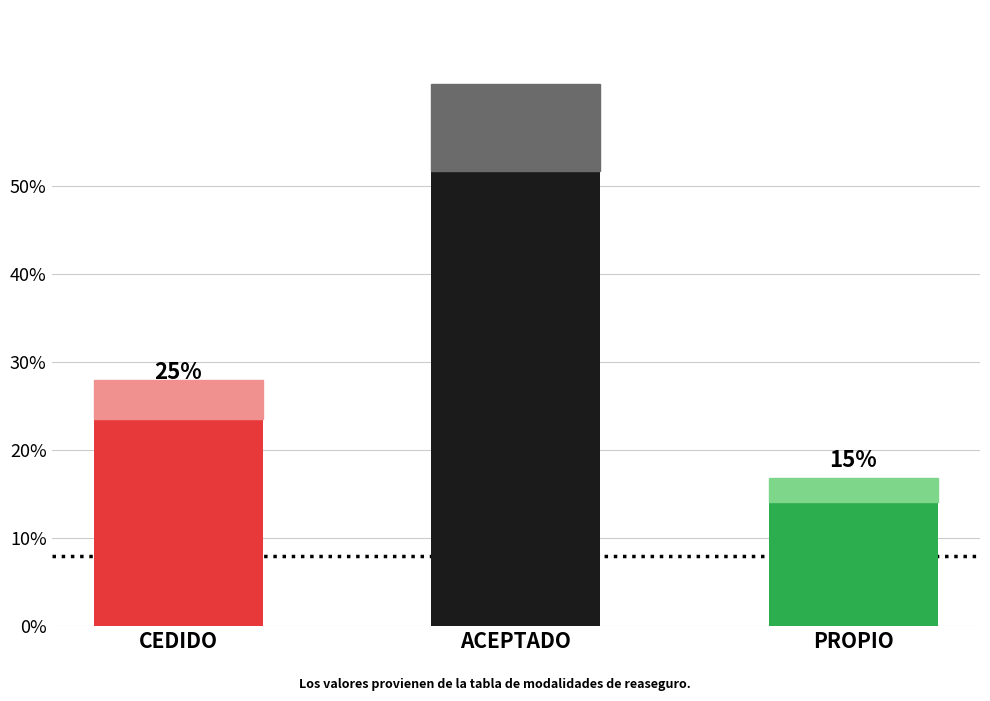

Reading left to right, transcribe all the data shown in this chart.

0.2	0.6	0.1